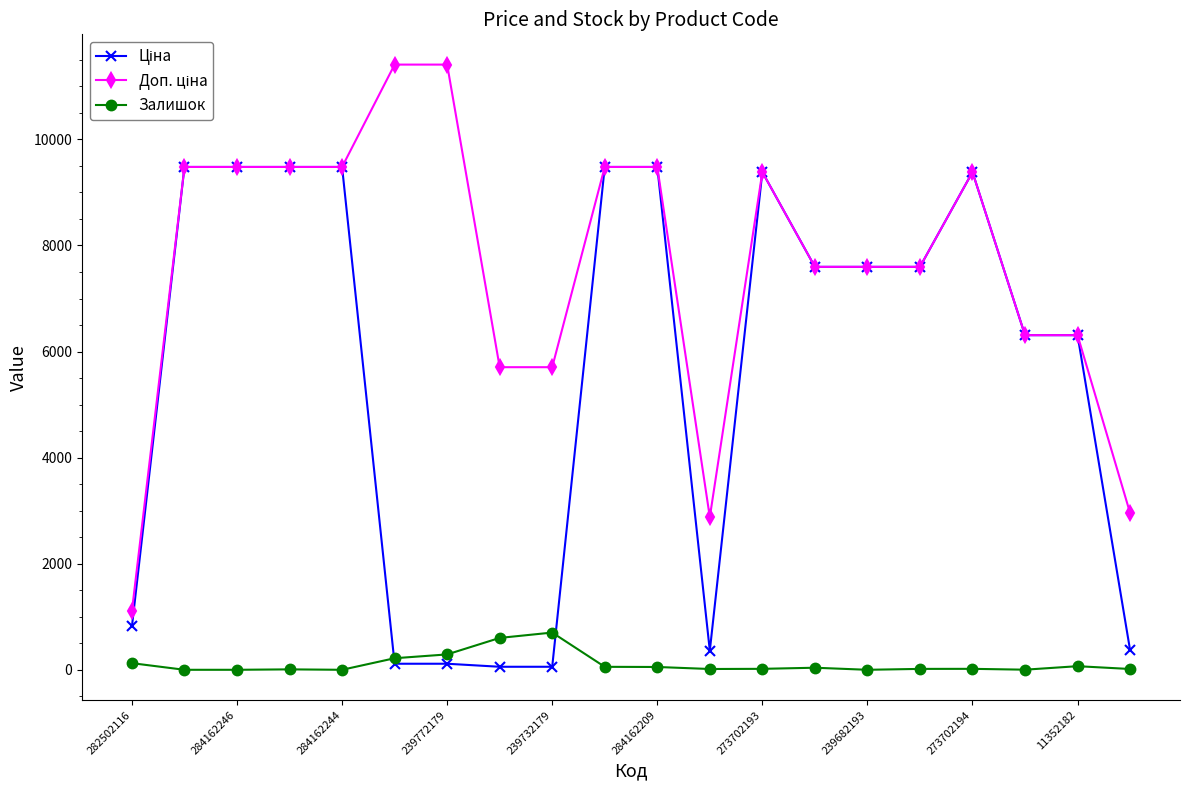

True or false: Залишок has more than 1 interior local peaks.

True